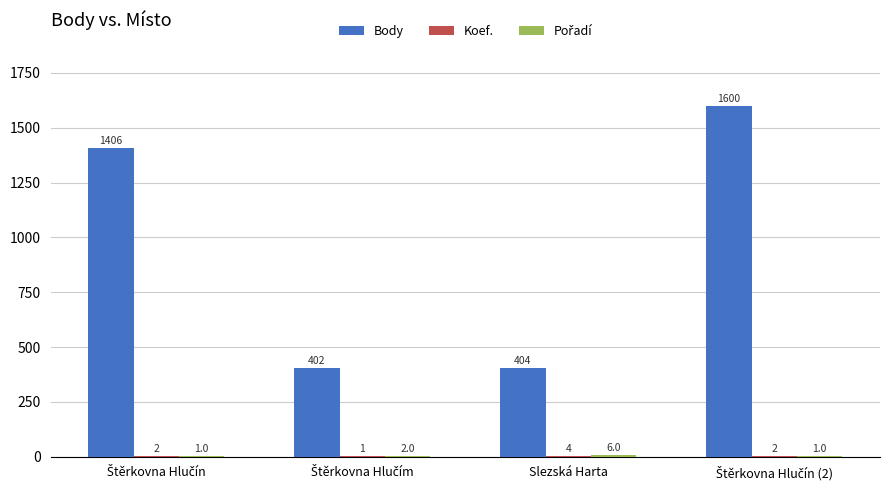

Which series has the largest total across all categories?

Body